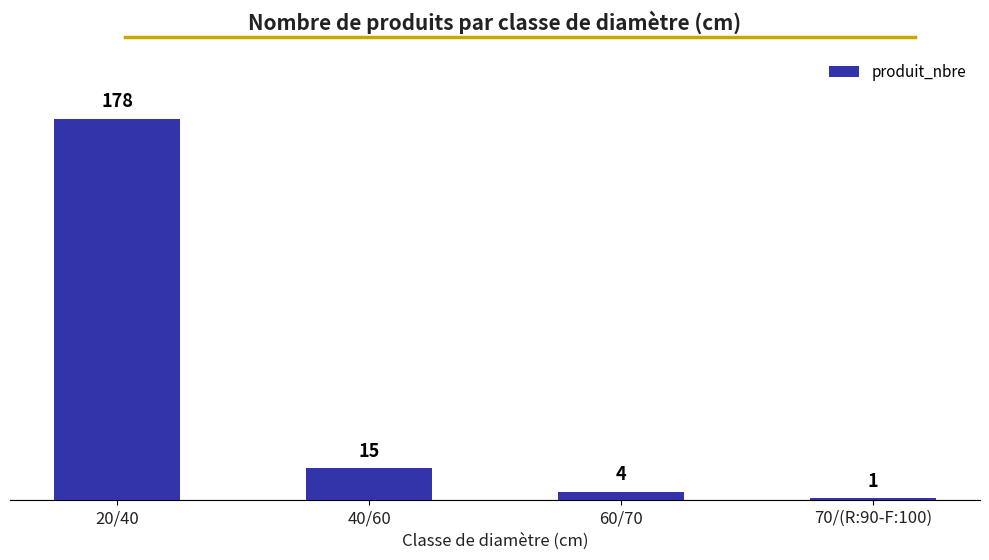

What is the difference between the maximum and minimum values?

177